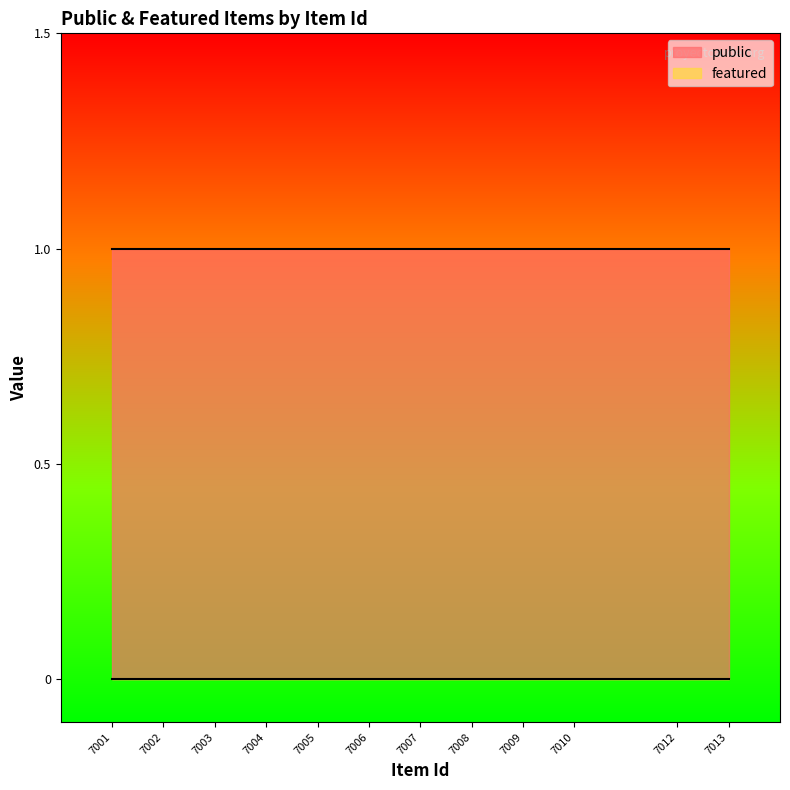

What is the spread (max minus min) of values at 7007?

1